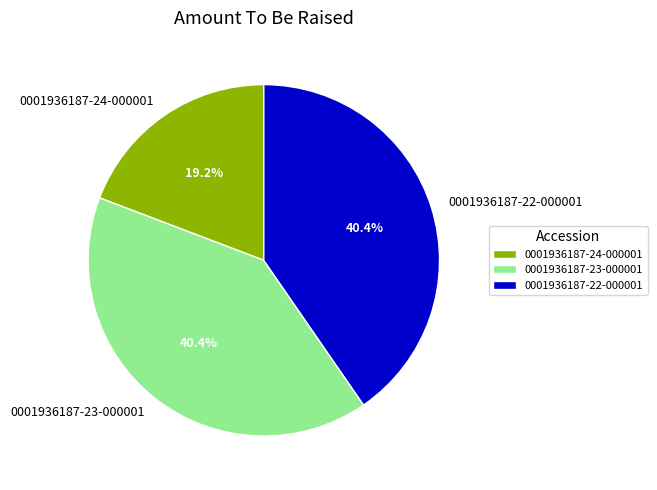

The 0001936187-24-000001 slice represents 29% of the pie. True or false?

False